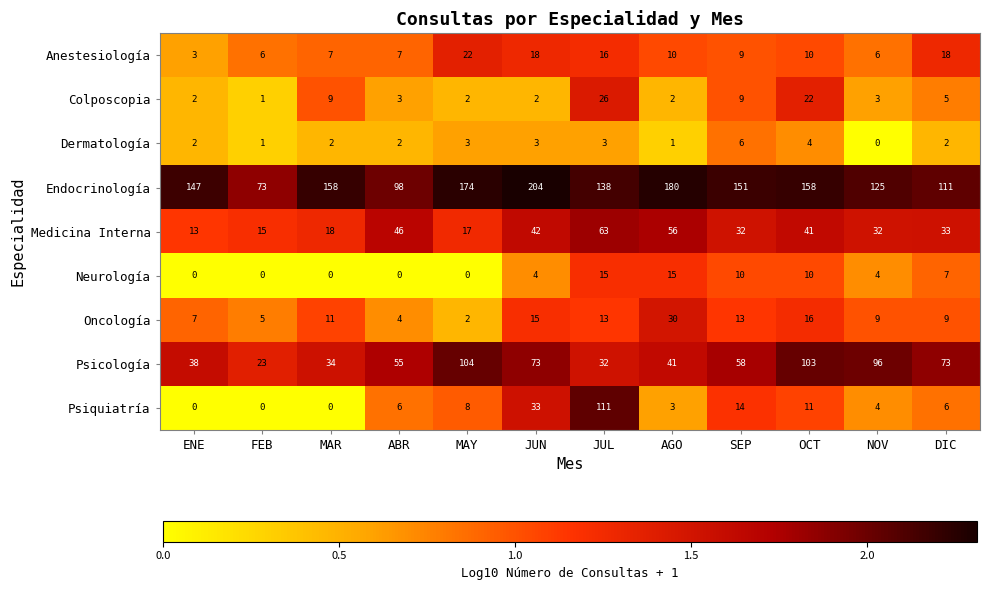

The Dermatología series shows 3 at JUN. True or false?

True